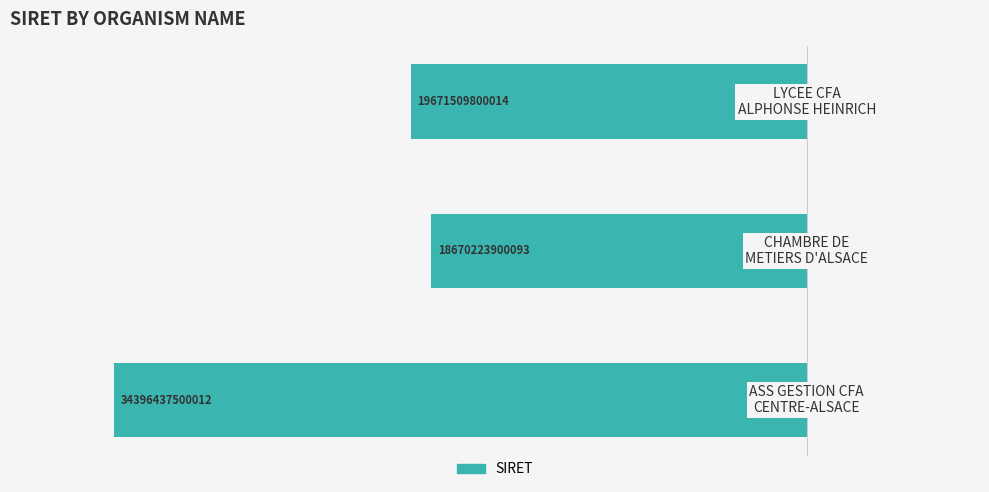

Does the chart contain any negative values?

Yes